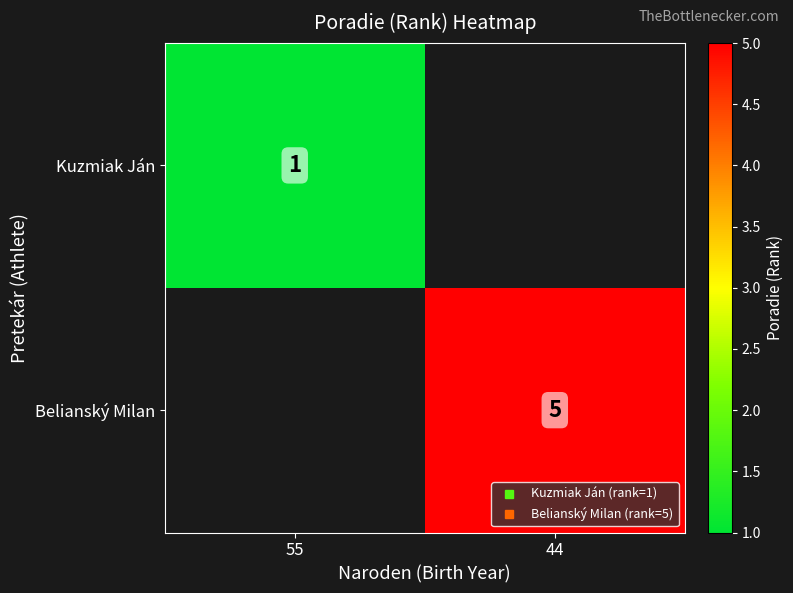

How many positive values does the Belianský Milan series have?

1